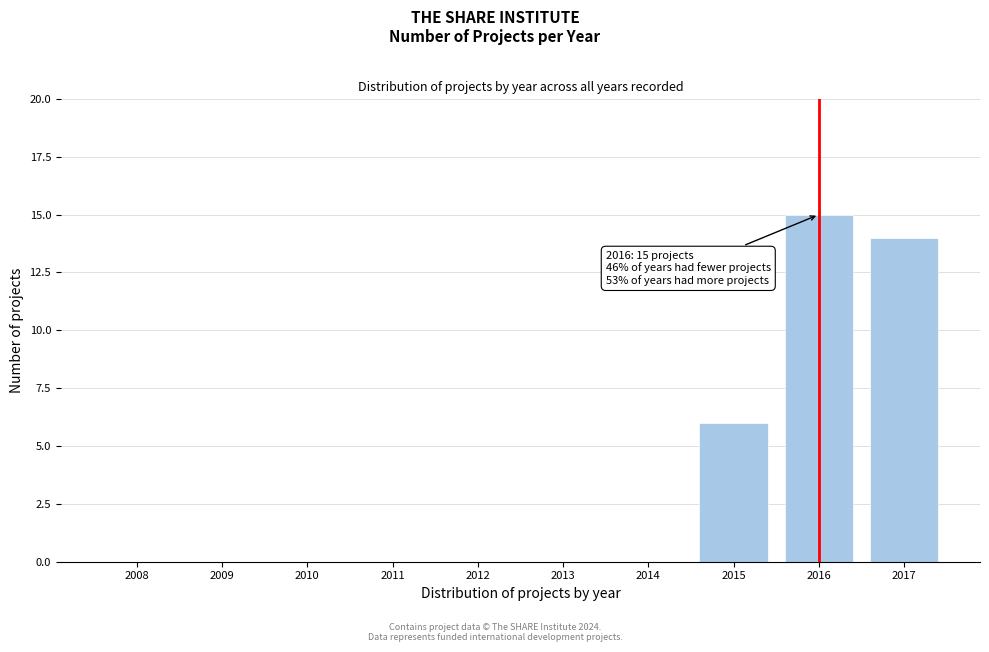

Reading left to right, what are all the values shown in this chart?

2008=0	2009=0	2010=0	2011=0	2012=0	2013=0	2014=0	2015=6	2016=15	2017=14